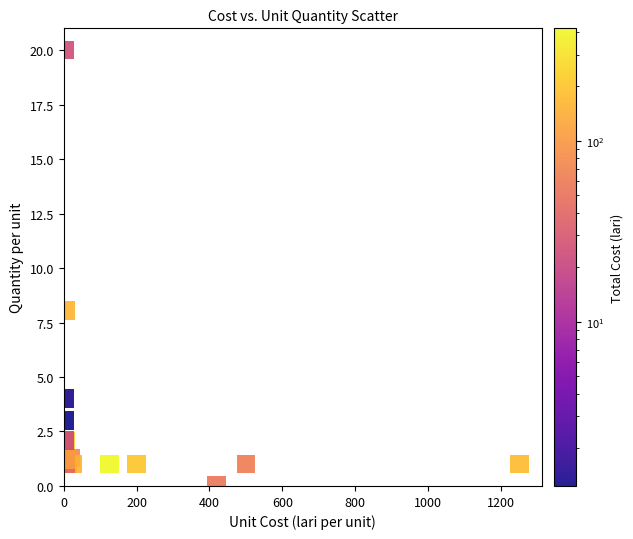

What Y value in the scatter plot is closest to 10?

8.1